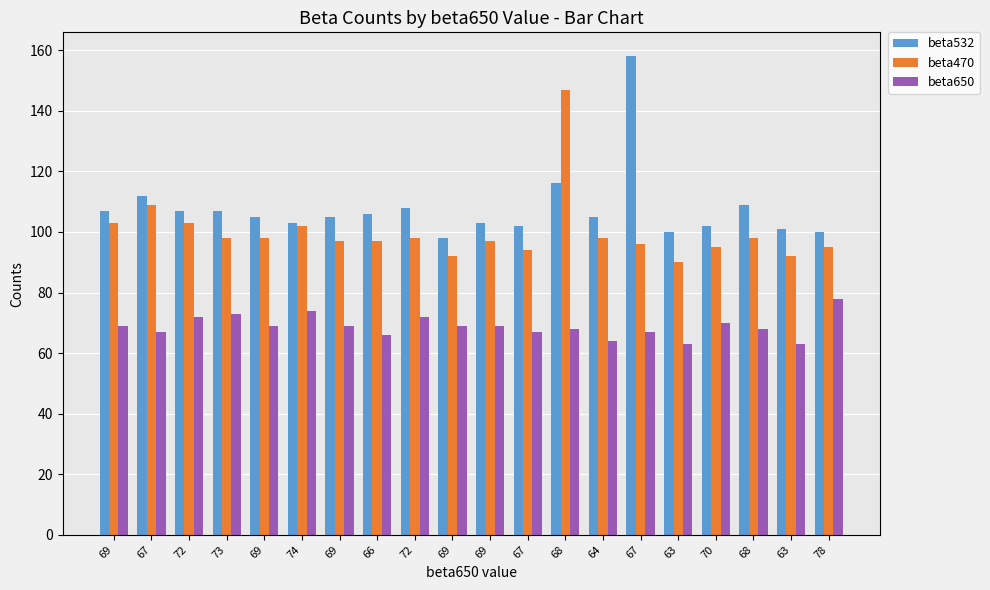

What is the approximate value of beta532 at 69, to the nearest 10?

100